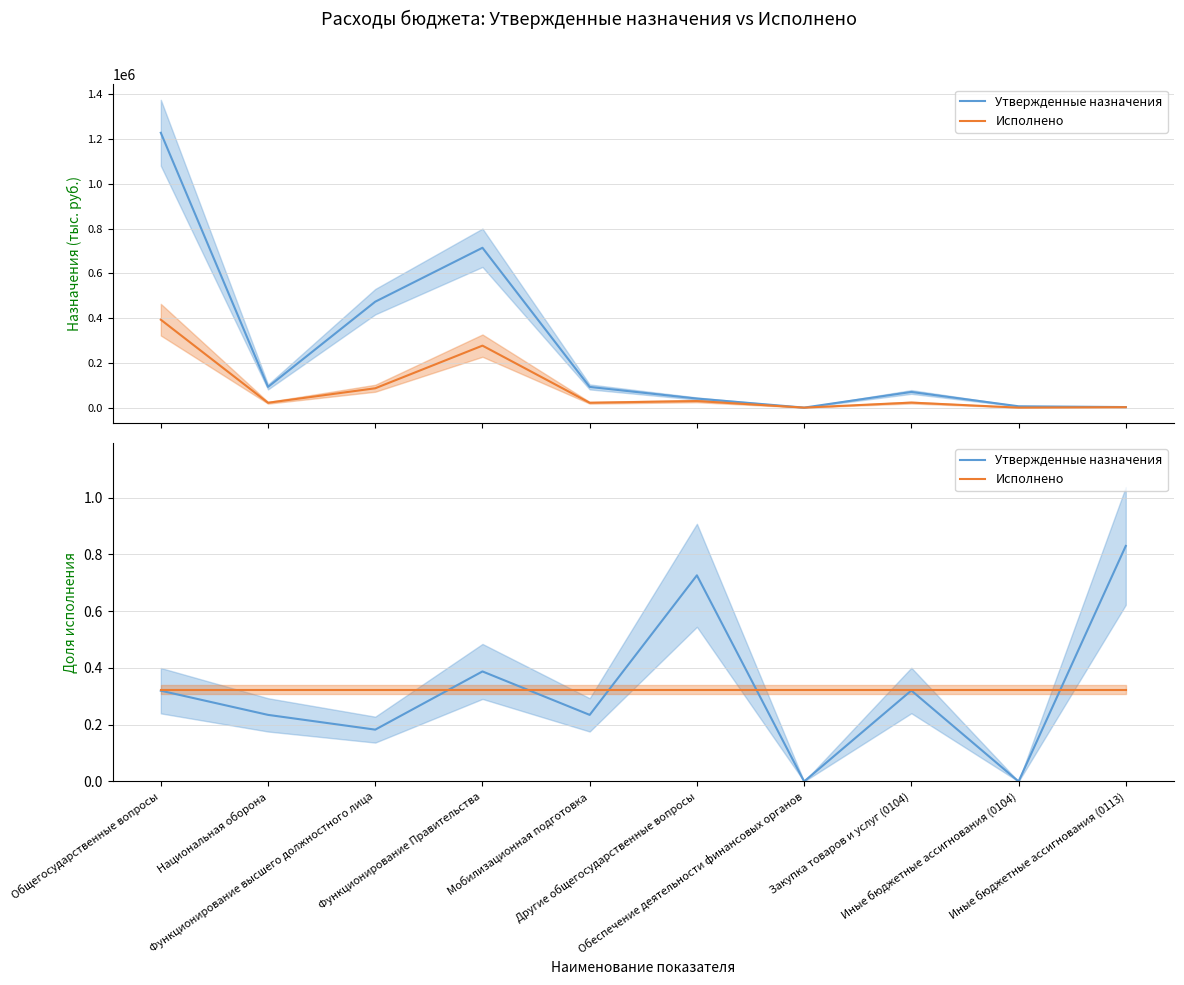

What is the sum of all Утвержденные назначения values?

3.2